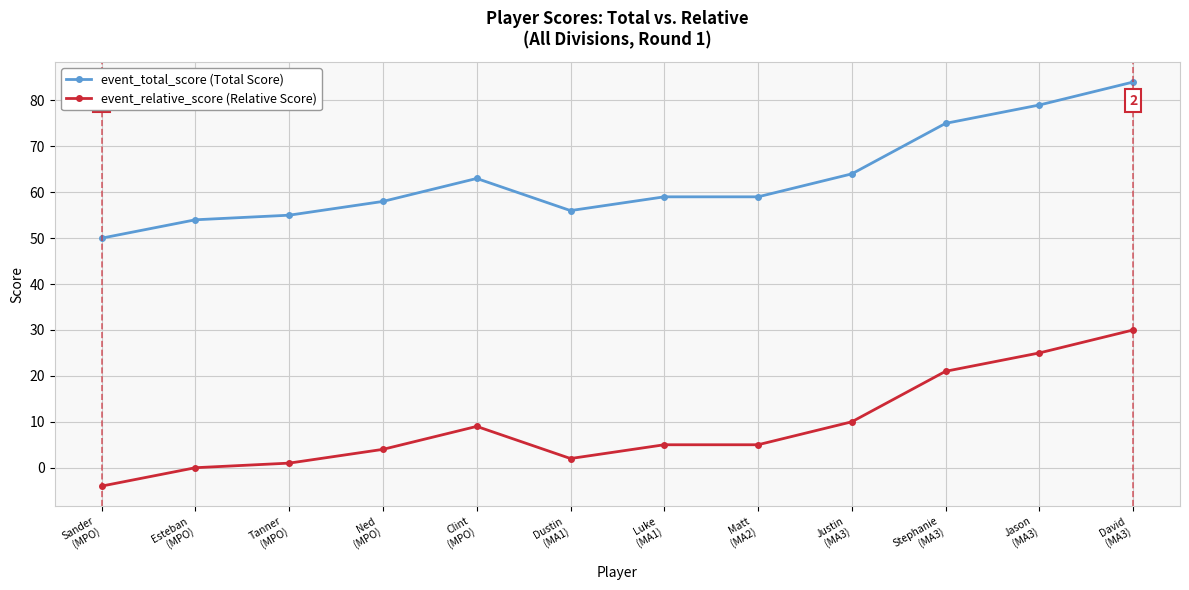

Is it true that event_total_score (Total Score) equals 55 at Tanner
(MPO)?

True